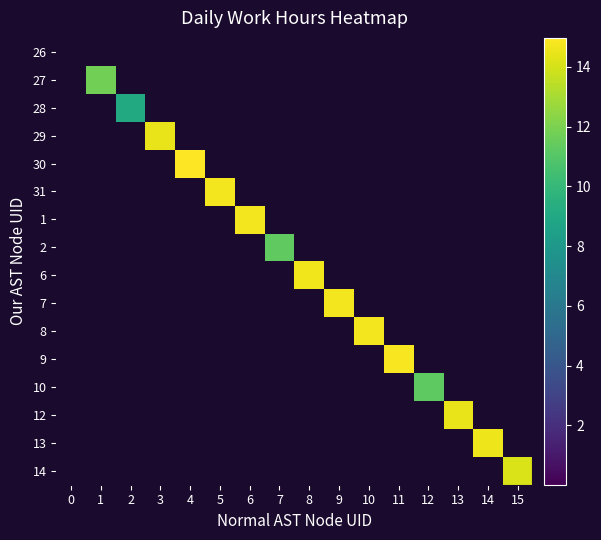

How many series are shown in this chart?

16